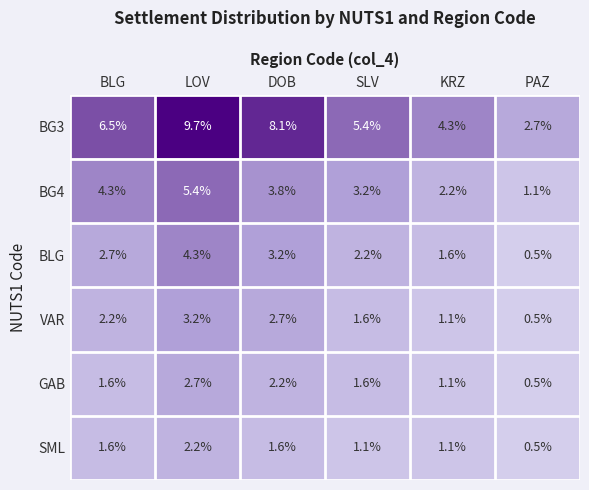

Which series has the largest total across all categories?

BG3